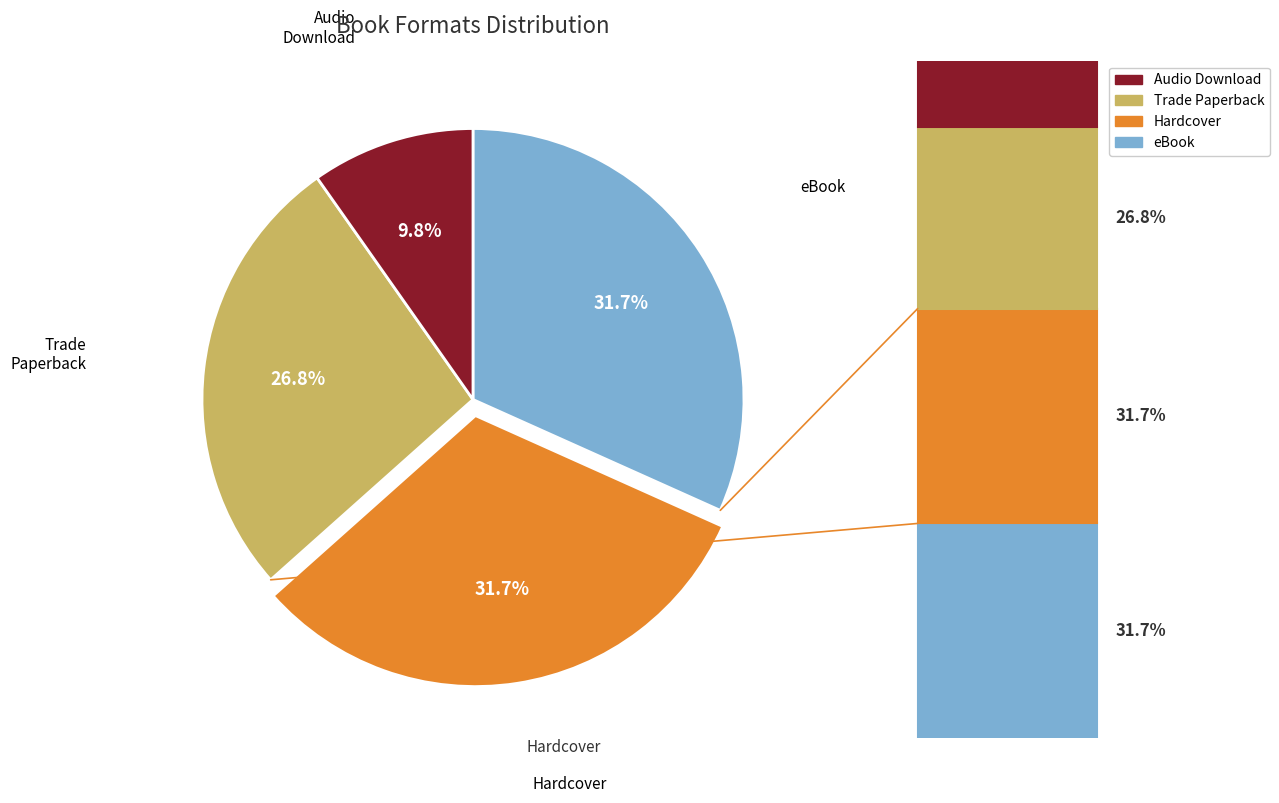

Is there any slice that represents more than half of the pie?

No